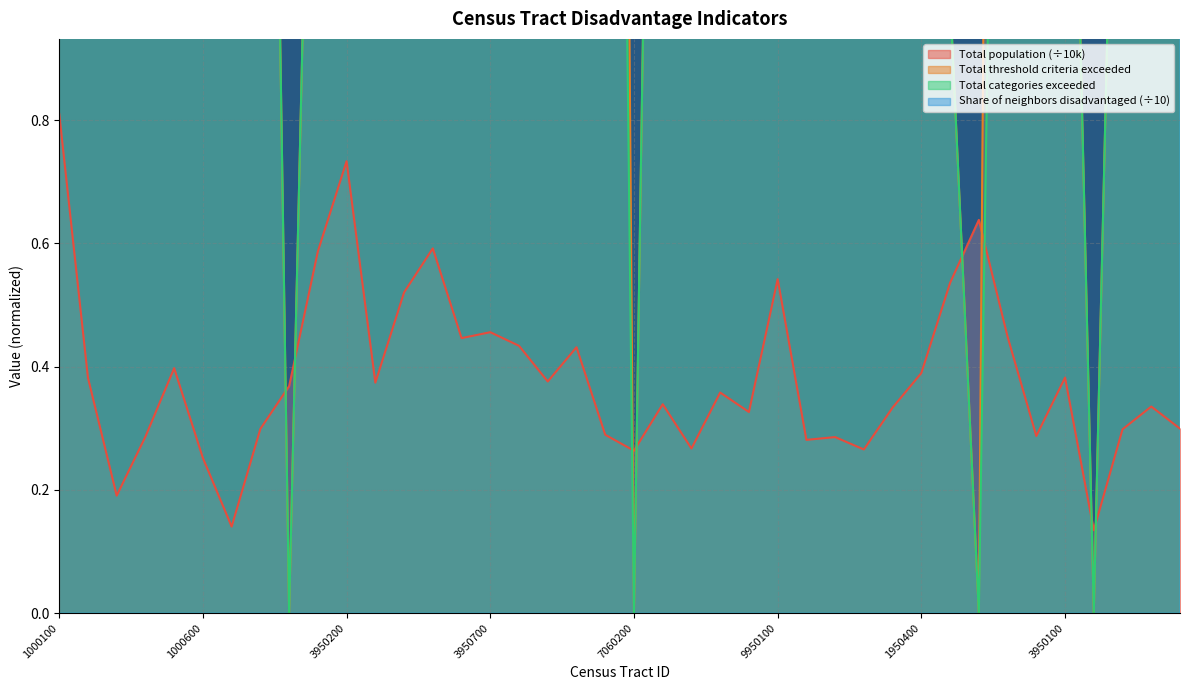

At which category does Total population reach its first local valley?

28001000300